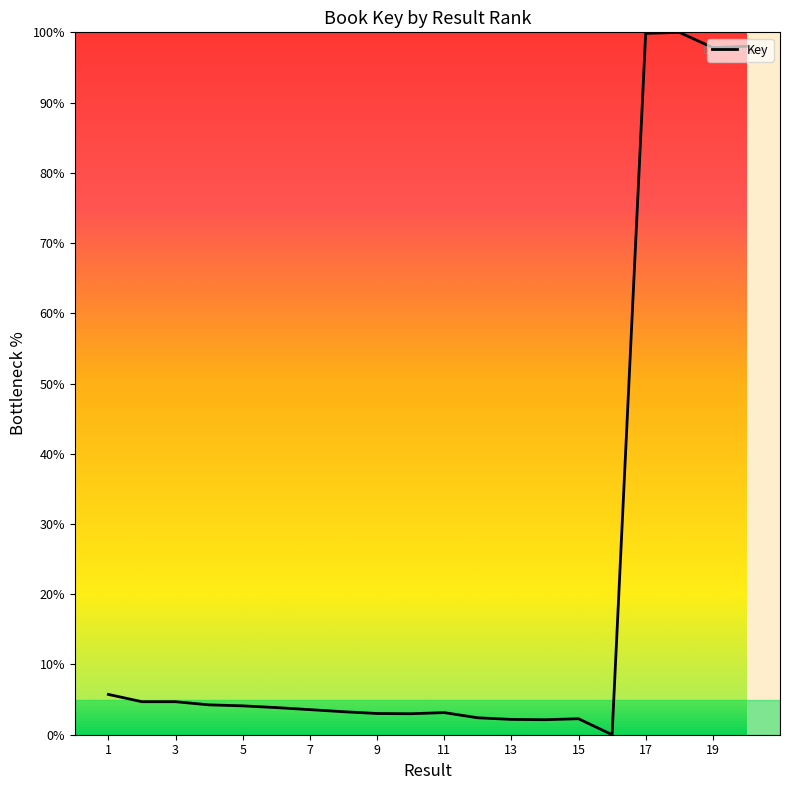

What is the difference between the maximum and minimum values?

100.0